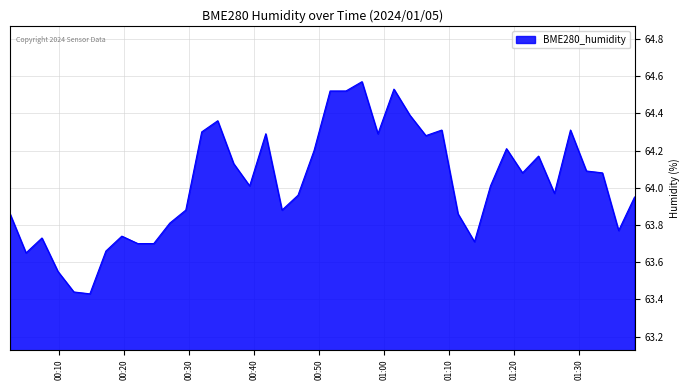

What is the difference between the maximum and minimum values?

1.1